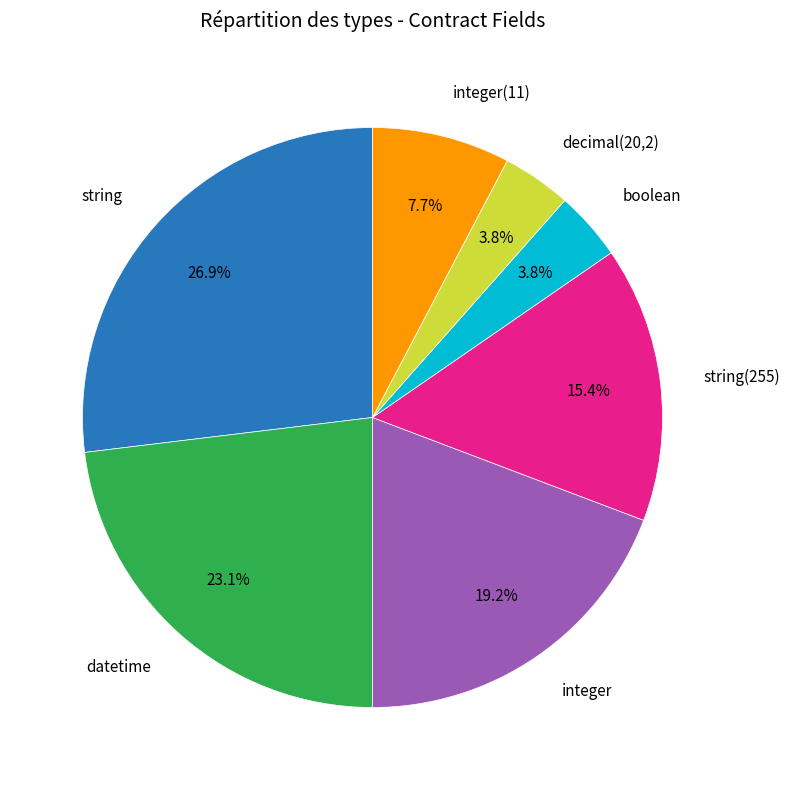

Is there any slice that represents more than half of the pie?

No